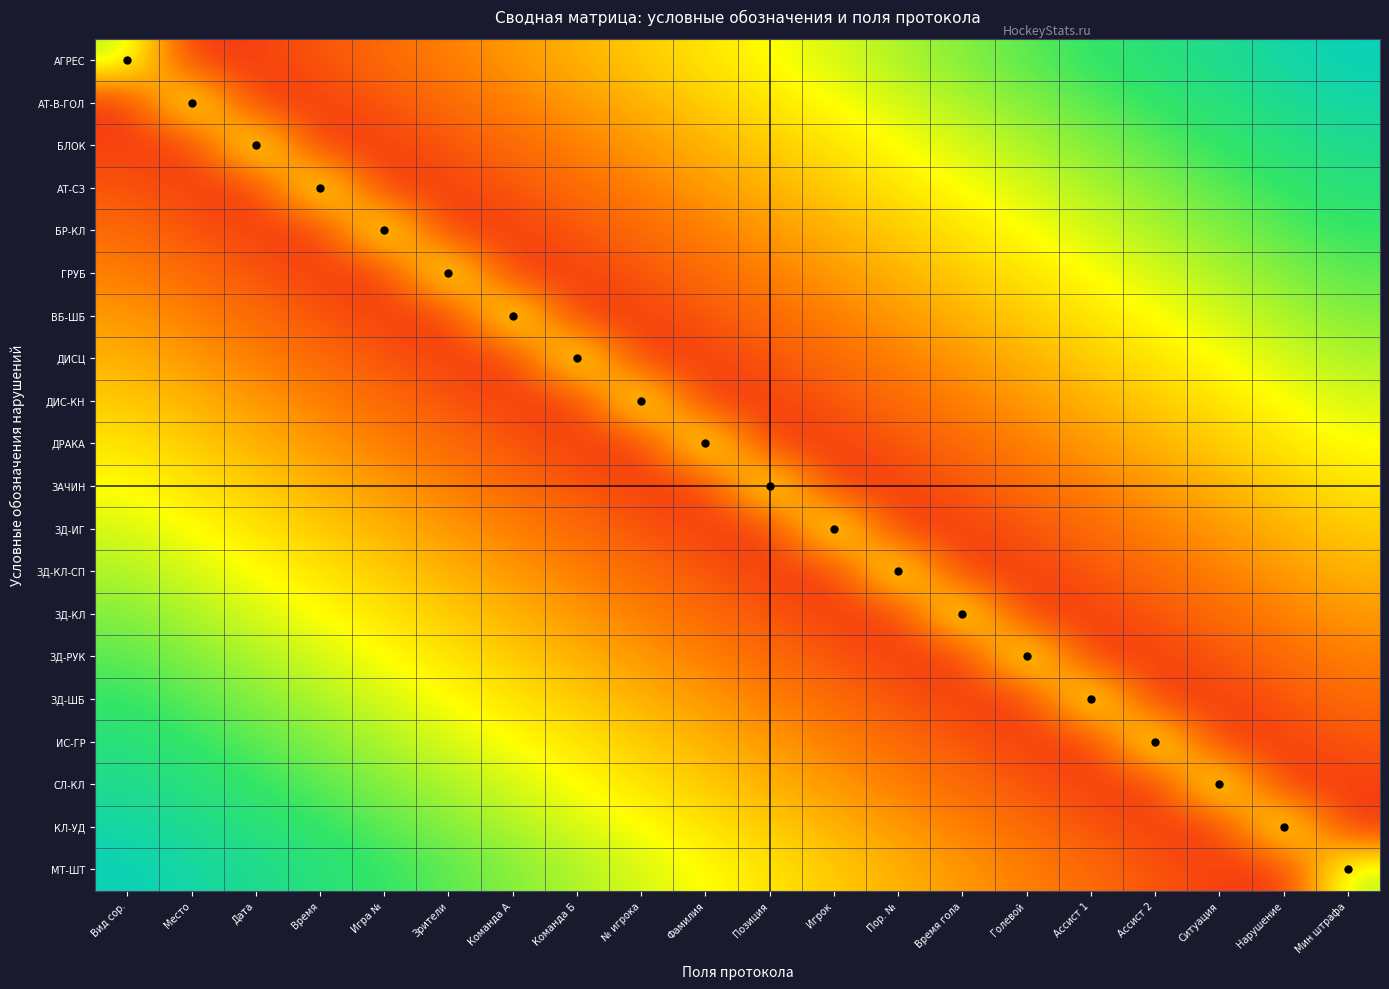

What is the maximum value shown in the chart?

0.9